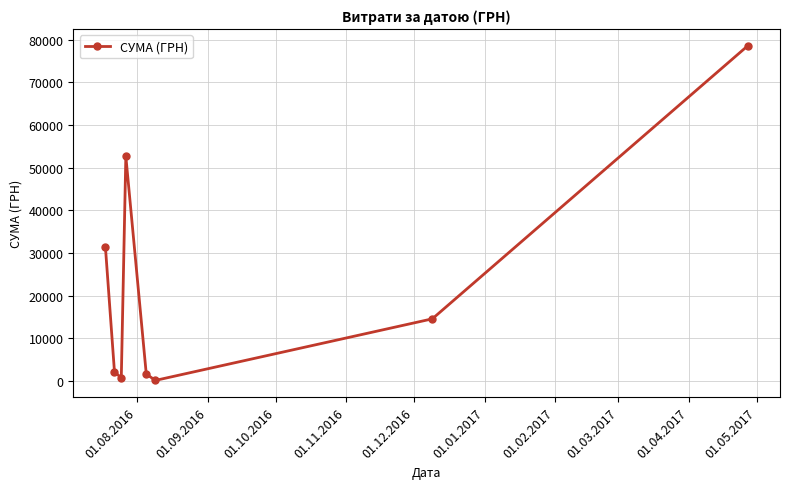

What is the difference between the maximum and minimum values?

78515.0